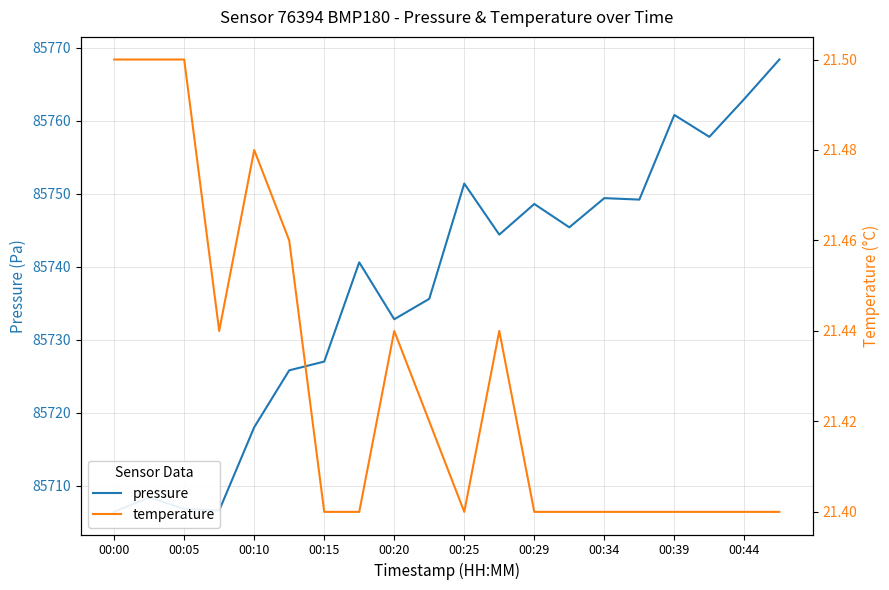

Is it true that pressure equals 137913.0 at 00:00?

False